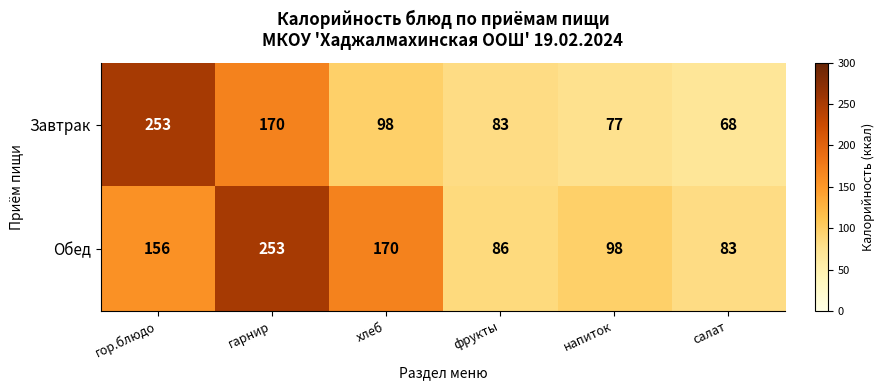

What is the maximum value for Завтрак?

253